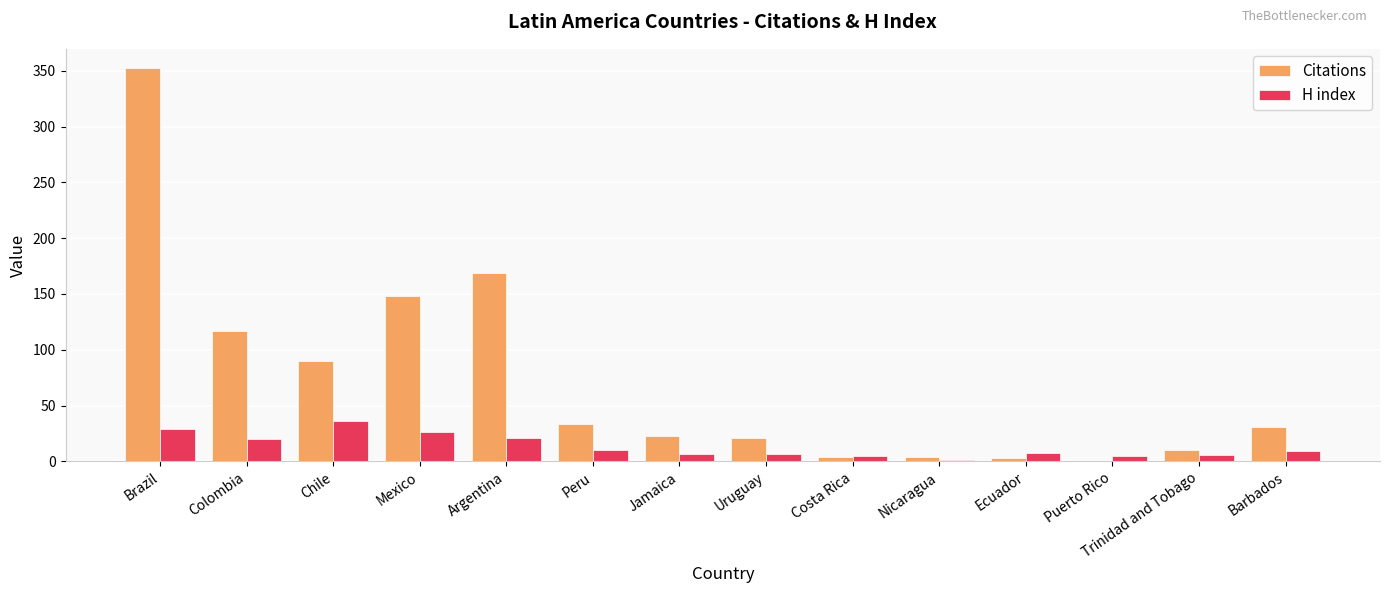

True or false: H index has a value of 5 at Puerto Rico.

True